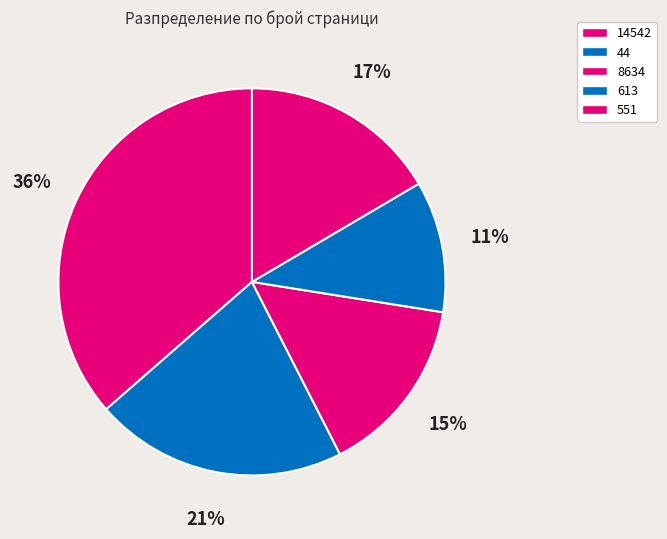

What percentage is the 44 slice, to the nearest percent?

21%